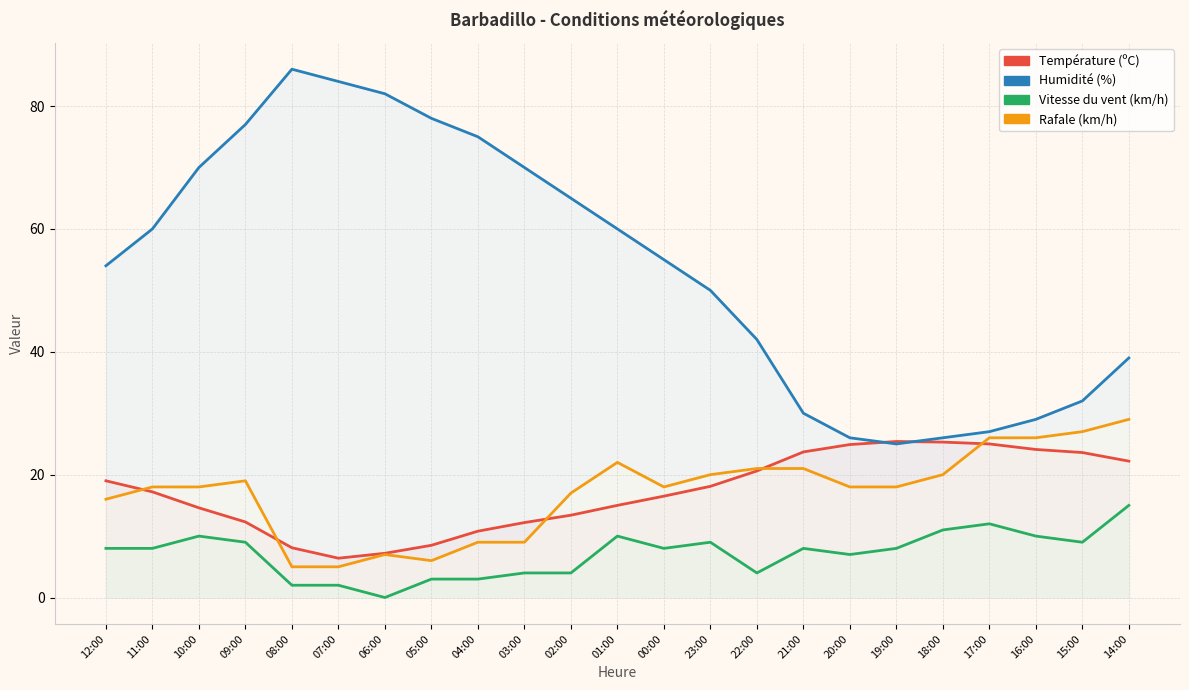

What position from the right is 08:00?

19